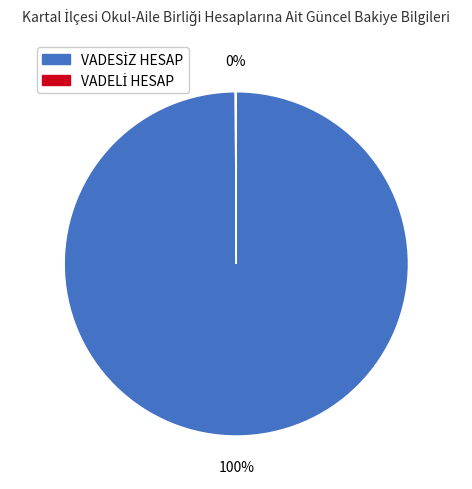

To the nearest percent, what is the average slice percentage?

50%